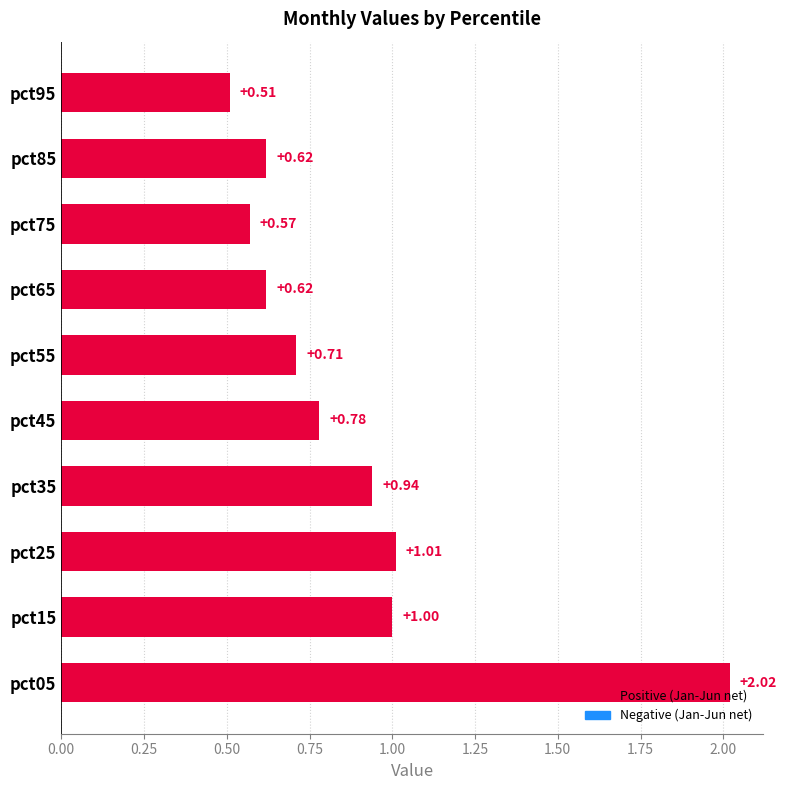

What is the difference between the maximum and minimum values?

1.5